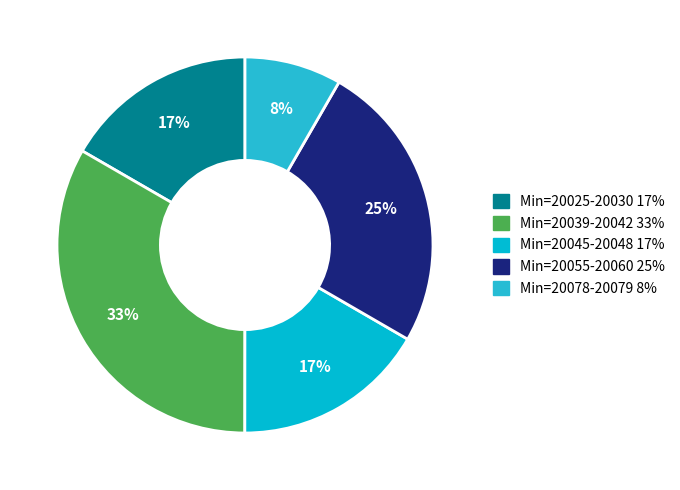

How many segments does this pie chart have?

5